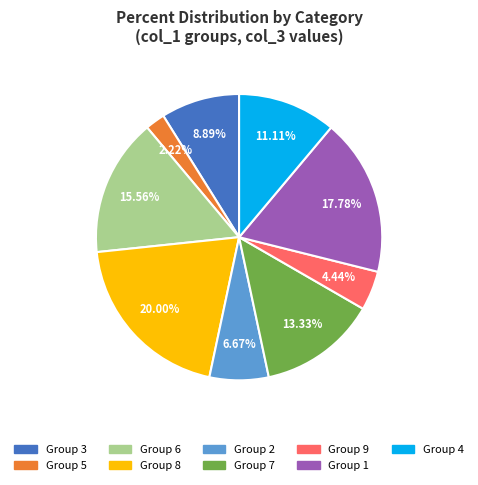

How many slices are in this pie chart?

9